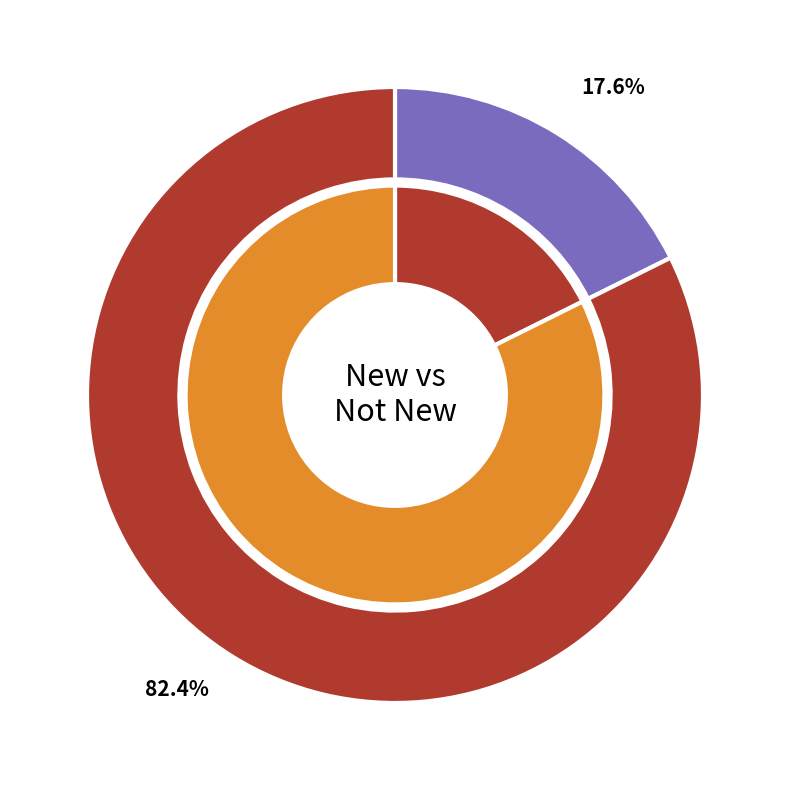

To the nearest percent, what is the difference between the No and Yes slice percentages?

65%